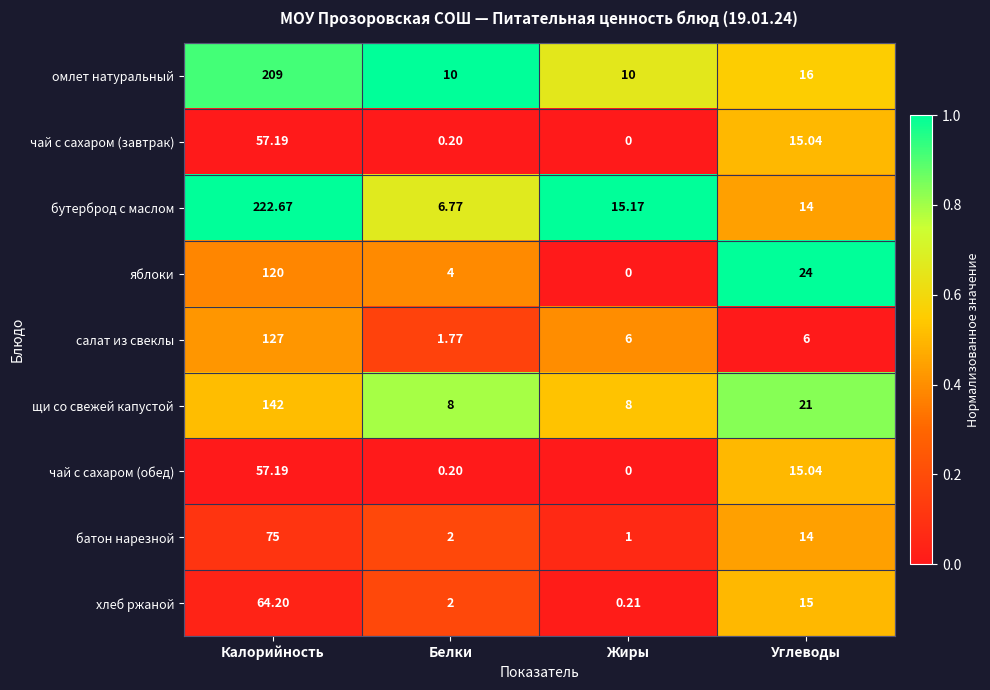

List the labels in order of чай с сахаром (обед) value, smallest first.

Жиры, Белки, Углеводы, Калорийность